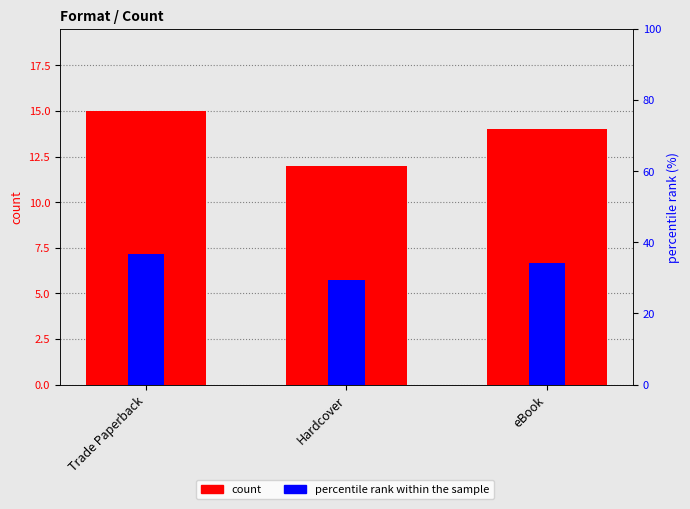

What is the sum of the percentile rank within the sample values at eBook and Hardcover?

63.4